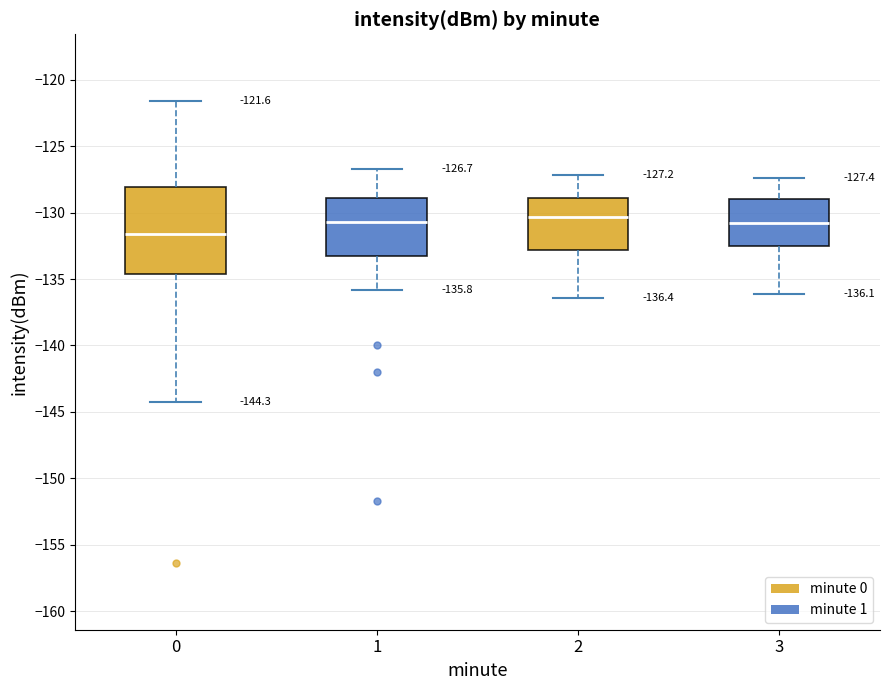

Which box is the tallest, from its lower edge to its upper edge?

0